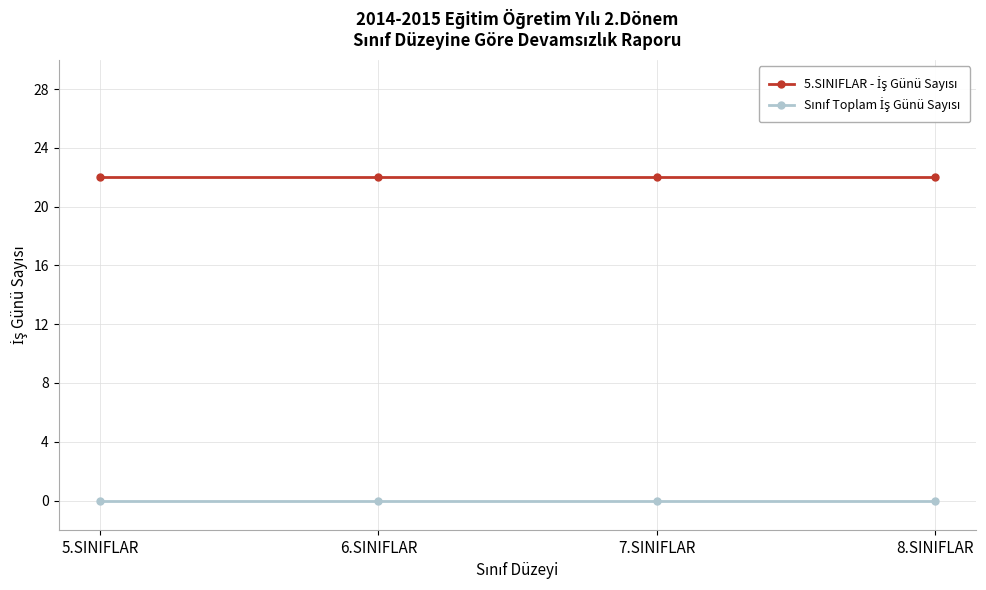

What is the label of the 2nd point from the left?

6.SINIFLAR